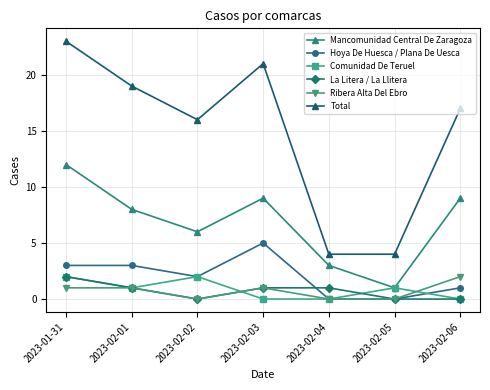

True or false: La Litera / La Llitera has a value of 1 at 2023-02-02.

False